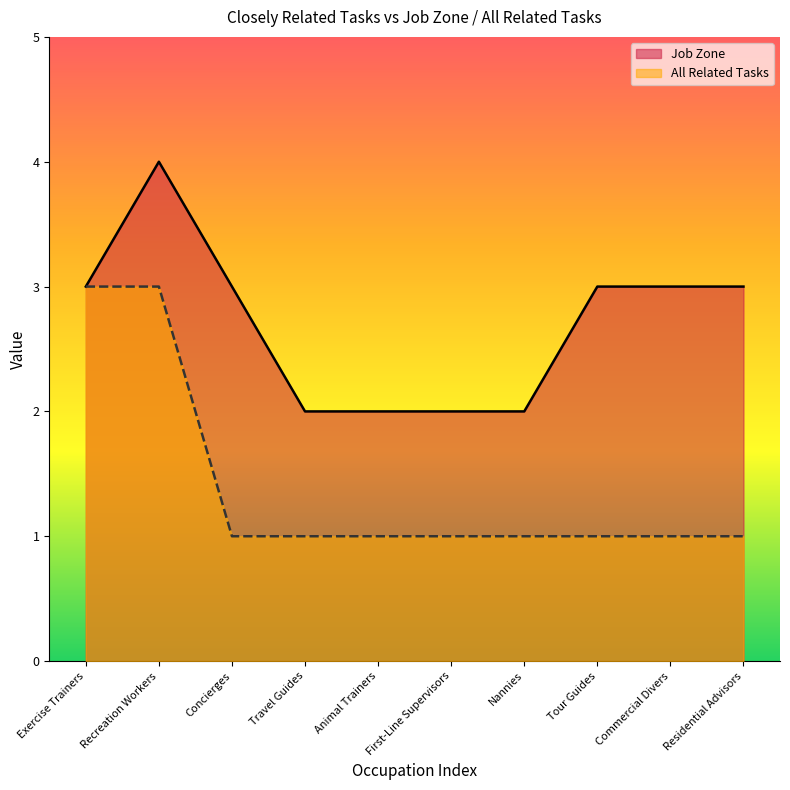

What is the highest value of the Job Zone series?

4